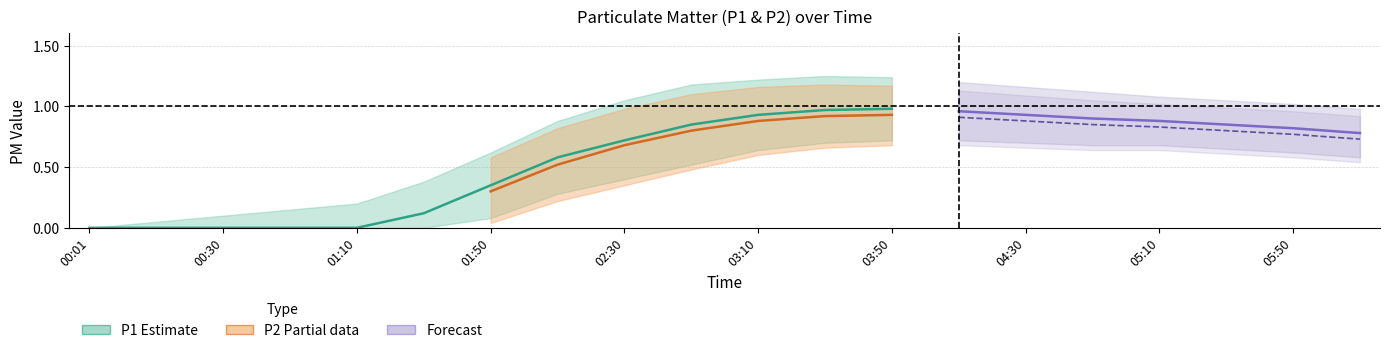

Reading right to left, list all the values displayed in this chart.

P1_mean: 0.8	0.8	0.8	0.9	0.9	0.9	1.0	1.0	1.0	0.9	0.8	0.7	0.6	0.3	0.1	0.0	0.0	0.0	0.0	0.0
P1_upper: 1.0	1.0	1.1	1.1	1.1	1.2	1.2	1.2	1.2	1.2	1.2	1.1	0.9	0.6	0.4	0.2	0.1	0.1	0.1	0.0
P1_lower: 0.6	0.6	0.7	0.7	0.7	0.7	0.7	0.7	0.7	0.6	0.5	0.4	0.3	0.1	0.0	0.0	0.0	0.0	0.0	0.0
P2_mean: 0.7	0.8	0.8	0.8	0.8	0.9	0.9	0.9	0.9	0.9	0.8	0.7	0.5	0.3	0.1	0.0	0.0	0.0	0.0	0.0
P2_upper: 0.9	1.0	1.0	1.0	1.1	1.1	1.1	1.2	1.2	1.2	1.1	1.0	0.8	0.6	0.3	0.2	0.1	0.1	0.0	0.0
P2_lower: 0.5	0.6	0.6	0.6	0.6	0.7	0.7	0.7	0.7	0.6	0.5	0.3	0.2	0.0	0.0	0.0	0.0	0.0	0.0	0.0